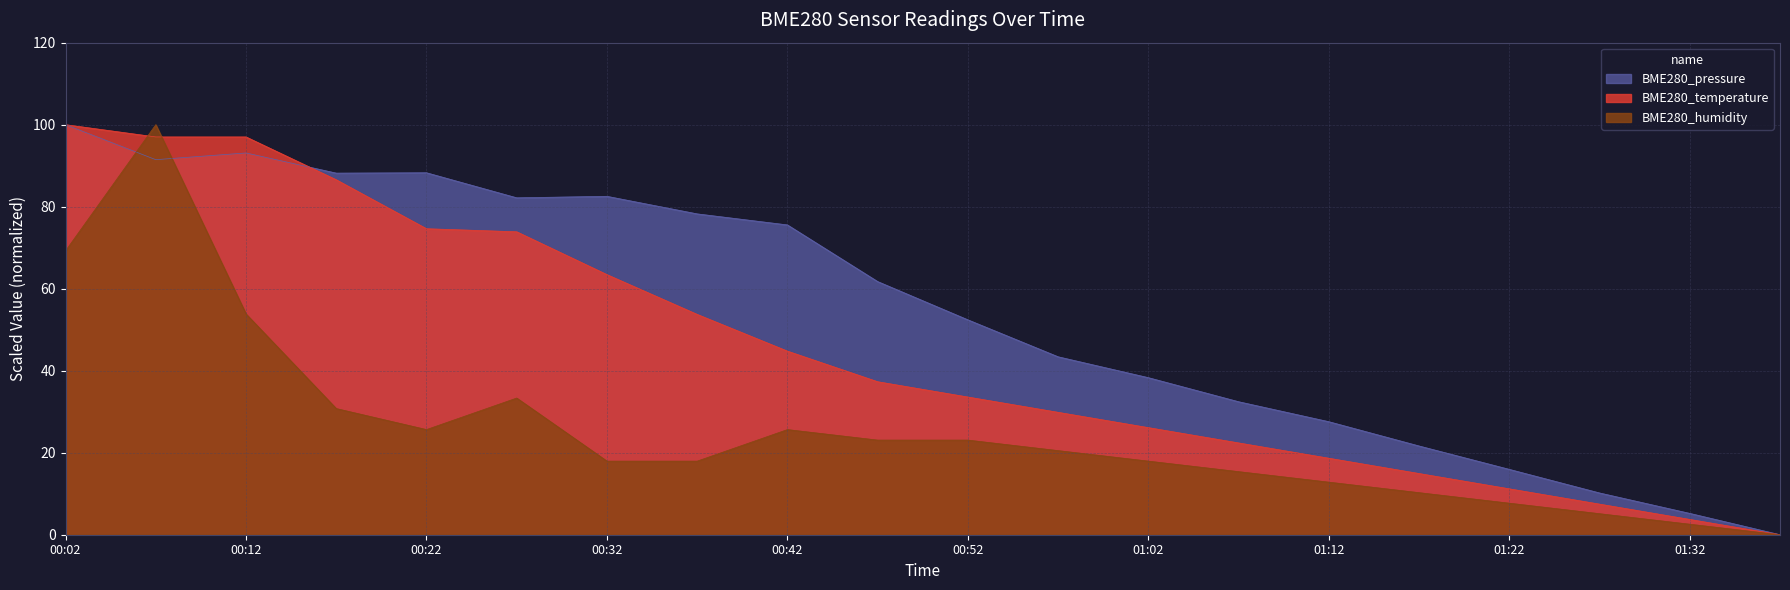

The BME280_temperature series shows 30.7 at 01:12. True or false?

False